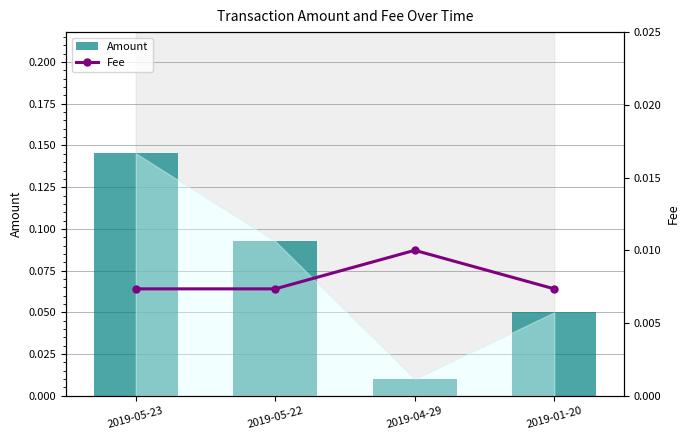

Which series has the largest range (max minus min)?

Amount